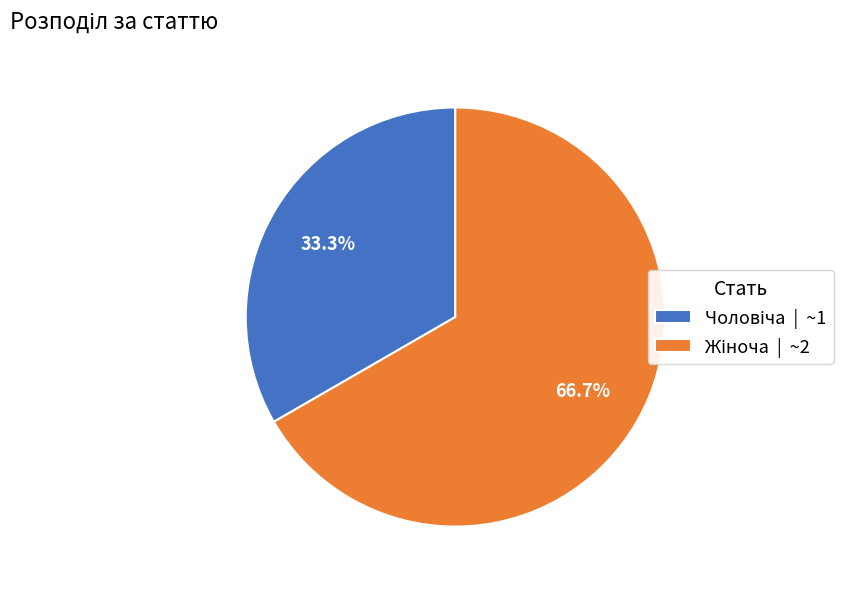

Does any single category account for the majority?

Yes